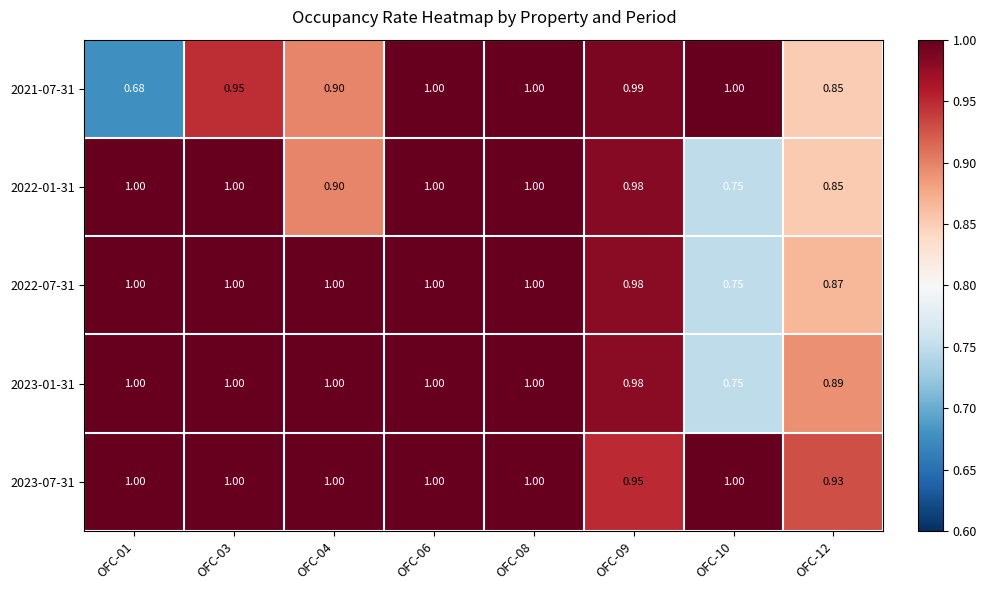

What is the total value across all series at OFC-06?

5.0